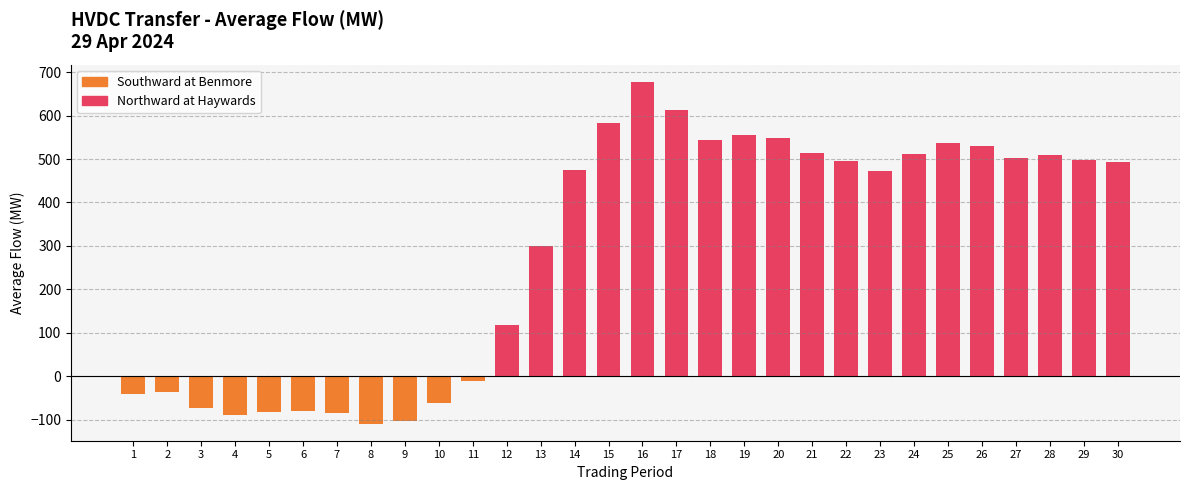

Which series has the largest range (max minus min)?

Northward at Haywards